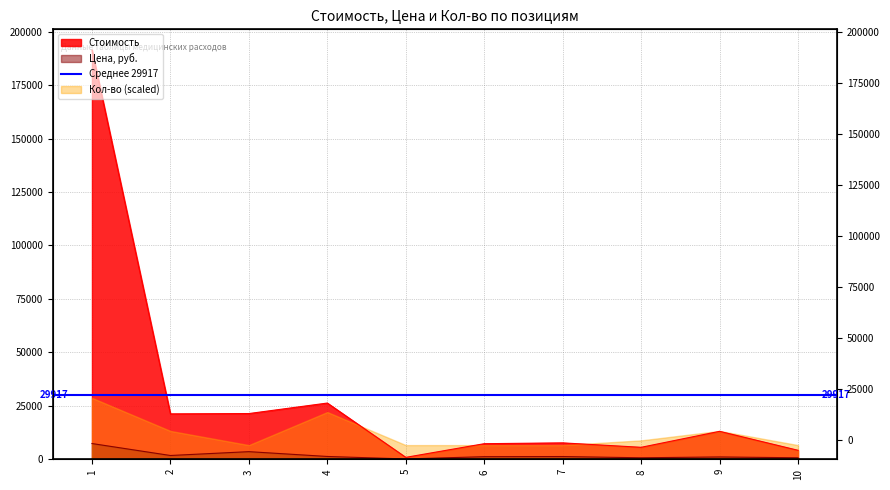

At which category does Стоимость reach its first local valley?

2